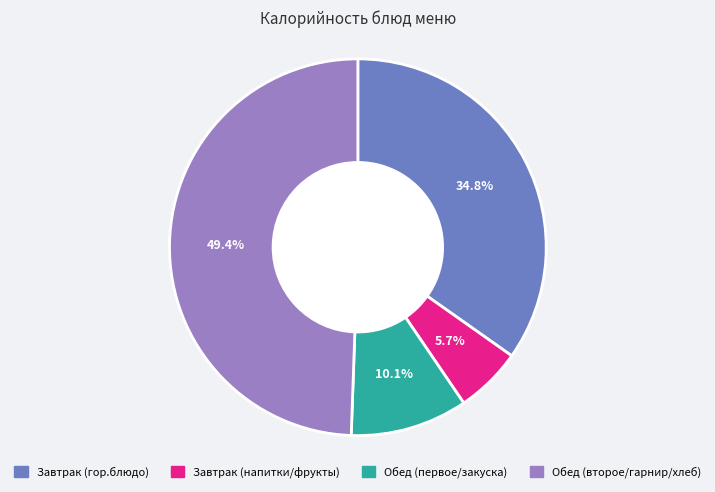

Is there any slice that represents more than half of the pie?

No